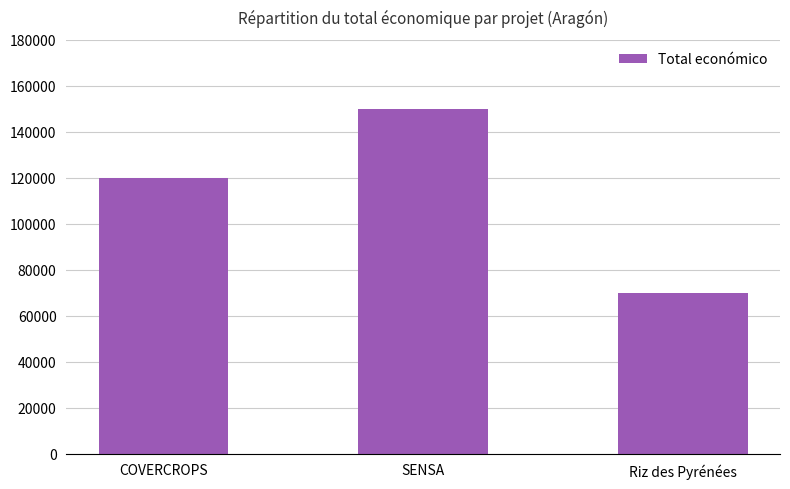

Reading left to right, what are all the values shown in this chart?

120000	150000	70000